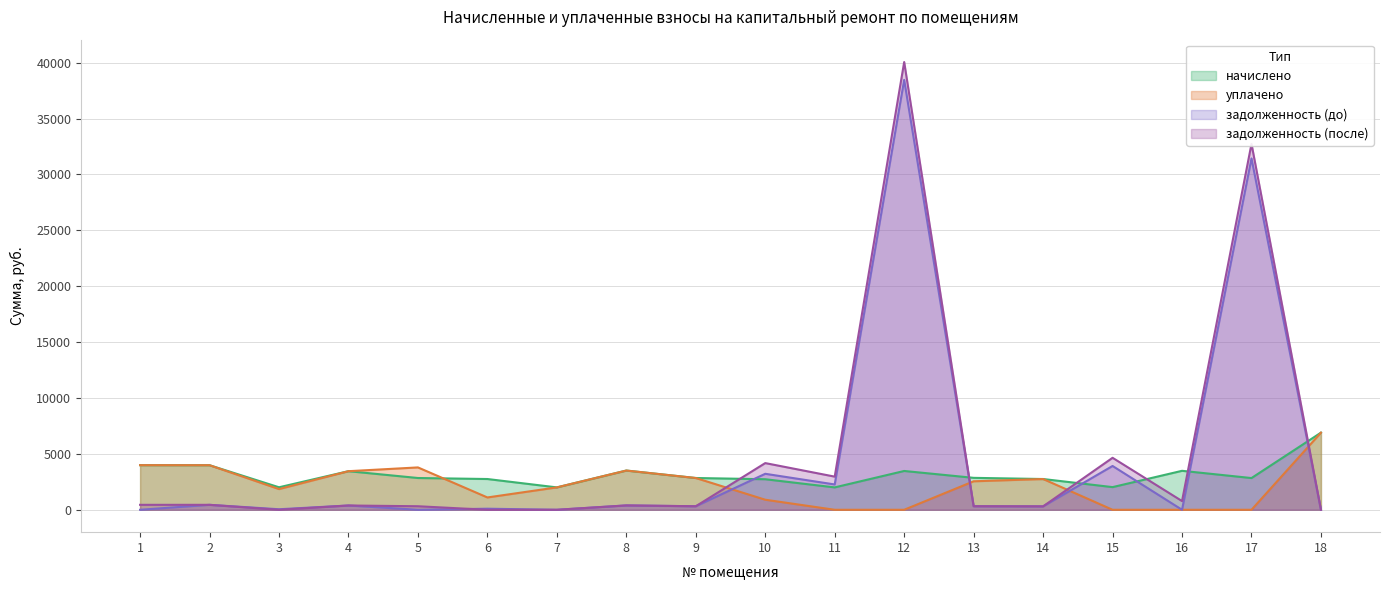

How many intersections are there between задолженность (до) and уплачено?

4